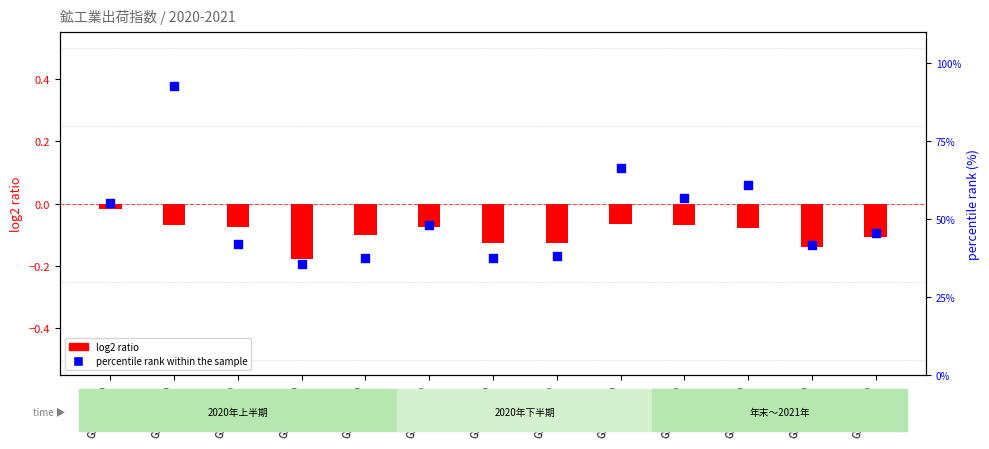

Between GSM150070 and GSM150100, which is larger?

GSM150100